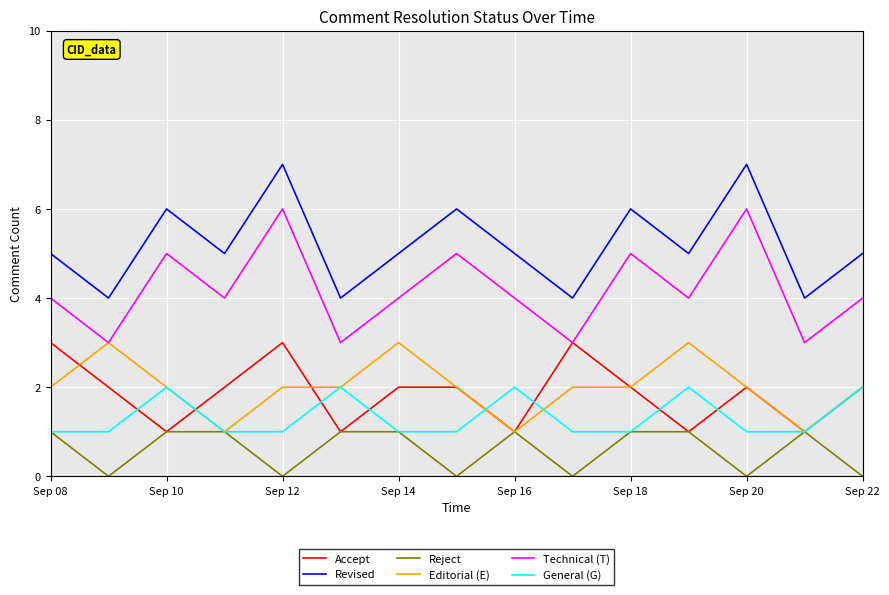

What is the highest value of the Technical (T) series?

6